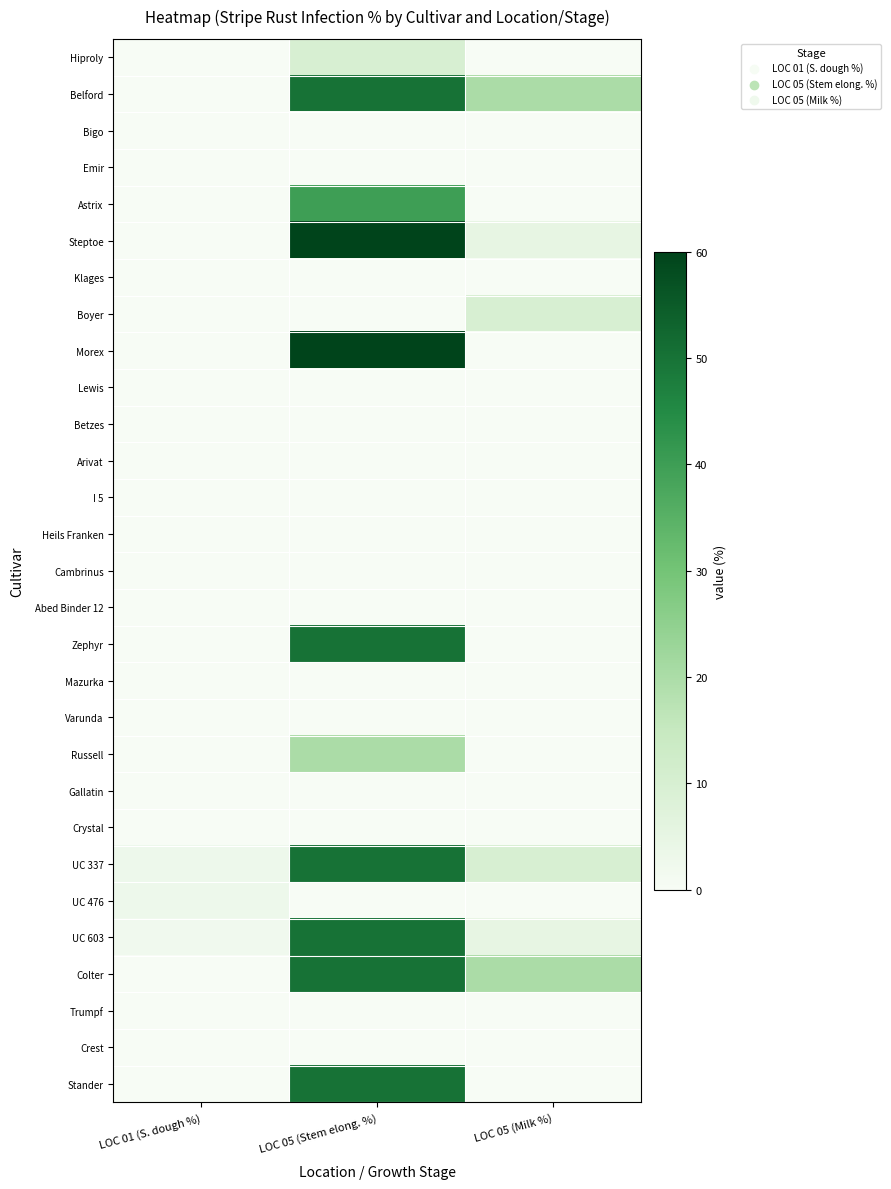

Reading left to right, transcribe all the data shown in this chart.

Hiproly: LOC 01 (S. dough %)=0	LOC 05 (Stem elong. %)=10	LOC 05 (Milk %)=0
Belford: LOC 01 (S. dough %)=0	LOC 05 (Stem elong. %)=50	LOC 05 (Milk %)=20
Bigo: LOC 01 (S. dough %)=0	LOC 05 (Stem elong. %)=0	LOC 05 (Milk %)=0
Emir: LOC 01 (S. dough %)=0	LOC 05 (Stem elong. %)=0	LOC 05 (Milk %)=0
Astrix: LOC 01 (S. dough %)=0	LOC 05 (Stem elong. %)=40	LOC 05 (Milk %)=0
Steptoe: LOC 01 (S. dough %)=0	LOC 05 (Stem elong. %)=60	LOC 05 (Milk %)=5
Klages: LOC 01 (S. dough %)=0	LOC 05 (Stem elong. %)=0	LOC 05 (Milk %)=0
Boyer: LOC 01 (S. dough %)=0	LOC 05 (Stem elong. %)=0	LOC 05 (Milk %)=10
Morex: LOC 01 (S. dough %)=0	LOC 05 (Stem elong. %)=60	LOC 05 (Milk %)=0
Lewis: LOC 01 (S. dough %)=0	LOC 05 (Stem elong. %)=0	LOC 05 (Milk %)=0
Betzes: LOC 01 (S. dough %)=0	LOC 05 (Stem elong. %)=0	LOC 05 (Milk %)=0
Arivat: LOC 01 (S. dough %)=0	LOC 05 (Stem elong. %)=0	LOC 05 (Milk %)=0
I 5: LOC 01 (S. dough %)=0	LOC 05 (Stem elong. %)=0	LOC 05 (Milk %)=0
Heils Franken: LOC 01 (S. dough %)=0	LOC 05 (Stem elong. %)=0	LOC 05 (Milk %)=0
Cambrinus: LOC 01 (S. dough %)=0	LOC 05 (Stem elong. %)=0	LOC 05 (Milk %)=0
Abed Binder 12: LOC 01 (S. dough %)=0	LOC 05 (Stem elong. %)=0	LOC 05 (Milk %)=0
Zephyr: LOC 01 (S. dough %)=0	LOC 05 (Stem elong. %)=50	LOC 05 (Milk %)=0
Mazurka: LOC 01 (S. dough %)=0	LOC 05 (Stem elong. %)=0	LOC 05 (Milk %)=0
Varunda: LOC 01 (S. dough %)=0	LOC 05 (Stem elong. %)=0	LOC 05 (Milk %)=0
Russell: LOC 01 (S. dough %)=0	LOC 05 (Stem elong. %)=20	LOC 05 (Milk %)=0
Gallatin: LOC 01 (S. dough %)=0	LOC 05 (Stem elong. %)=0	LOC 05 (Milk %)=0
Crystal: LOC 01 (S. dough %)=0	LOC 05 (Stem elong. %)=0	LOC 05 (Milk %)=0
UC 337: LOC 01 (S. dough %)=3	LOC 05 (Stem elong. %)=50	LOC 05 (Milk %)=10
UC 476: LOC 01 (S. dough %)=3	LOC 05 (Stem elong. %)=0	LOC 05 (Milk %)=0
UC 603: LOC 01 (S. dough %)=2	LOC 05 (Stem elong. %)=50	LOC 05 (Milk %)=5
Colter: LOC 01 (S. dough %)=0	LOC 05 (Stem elong. %)=50	LOC 05 (Milk %)=20
Trumpf: LOC 01 (S. dough %)=0	LOC 05 (Stem elong. %)=0	LOC 05 (Milk %)=0
Crest: LOC 01 (S. dough %)=0	LOC 05 (Stem elong. %)=0	LOC 05 (Milk %)=0
Stander: LOC 01 (S. dough %)=0	LOC 05 (Stem elong. %)=50	LOC 05 (Milk %)=0